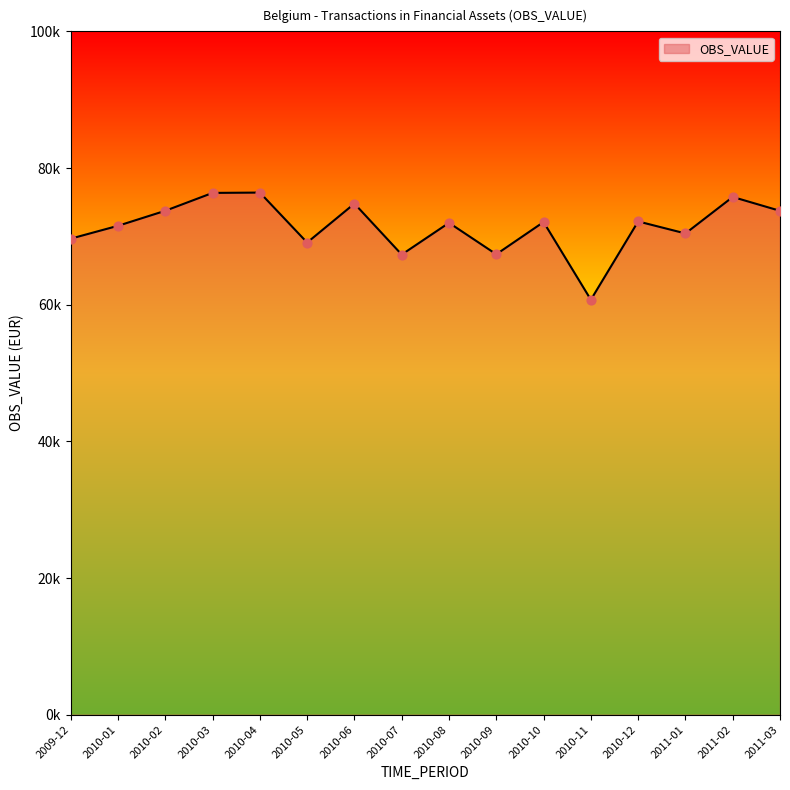

What is the change in value from 2010-10 to 2011-01?

-1670.5